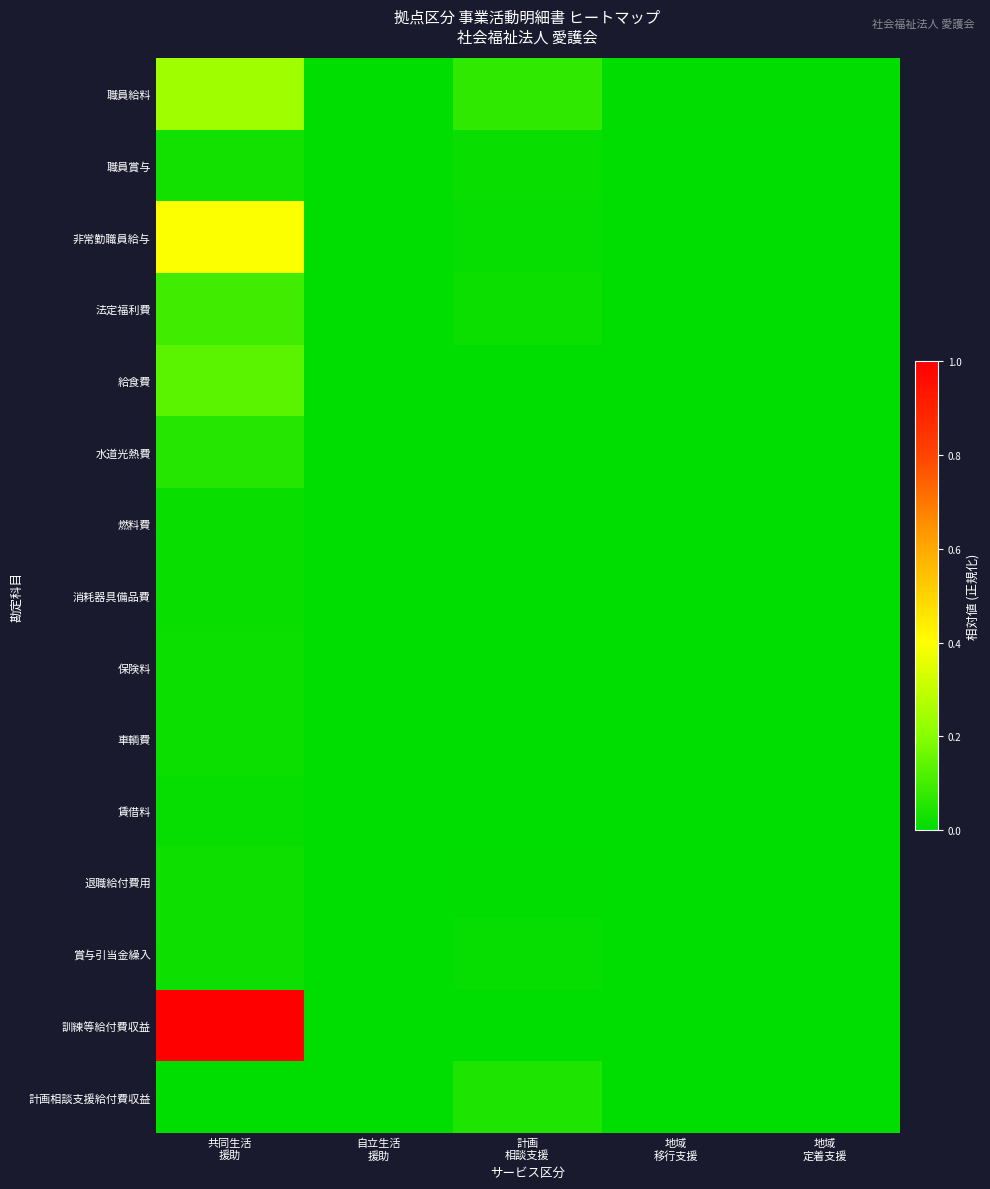

Between 共同生活 援助 and 地域 定着支援, which series saw the biggest shift?

訓練等給付費収益